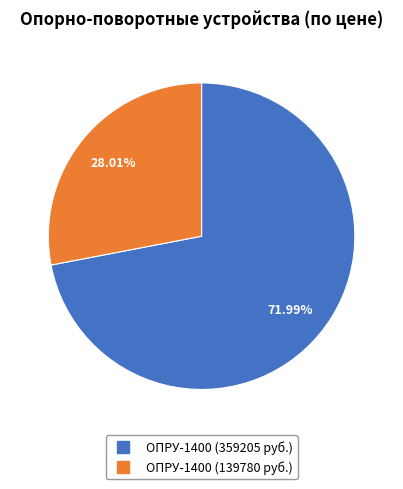

What is the ratio of the value at ОПРУ-1400 (139780 руб.) to the value at ОПРУ-1400 (359205 руб.)?

0.4